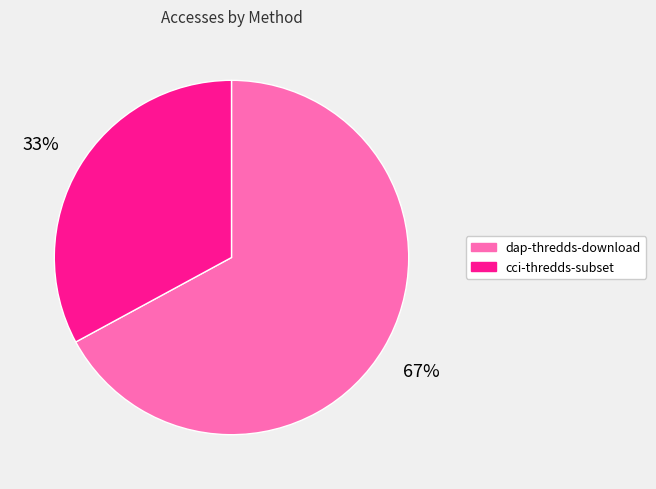

The dap-thredds-download slice represents 52% of the pie. True or false?

False